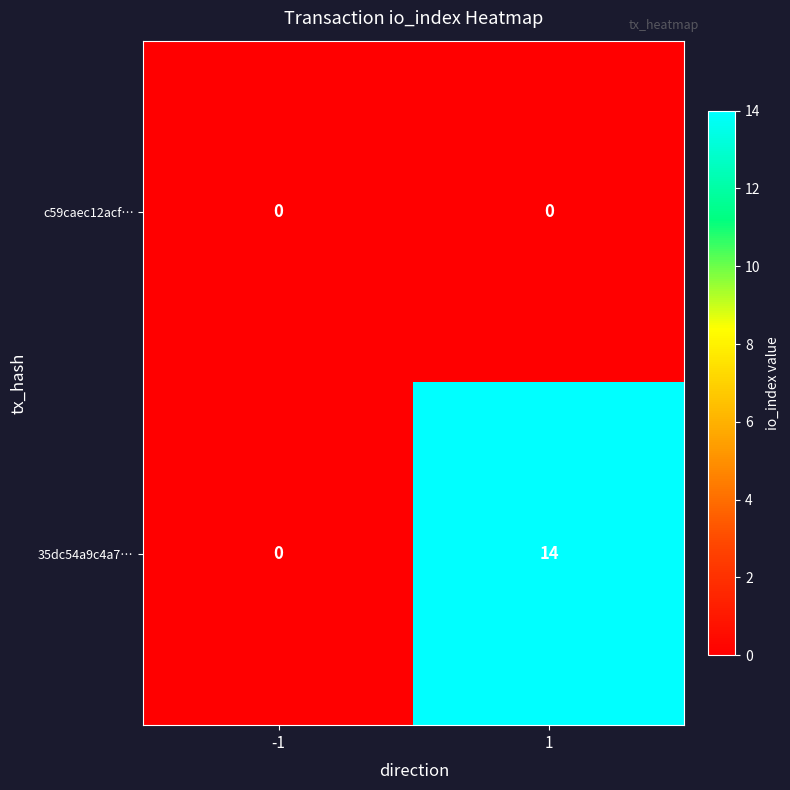

What is the sum of all 35dc54a9c4a7… values?

14